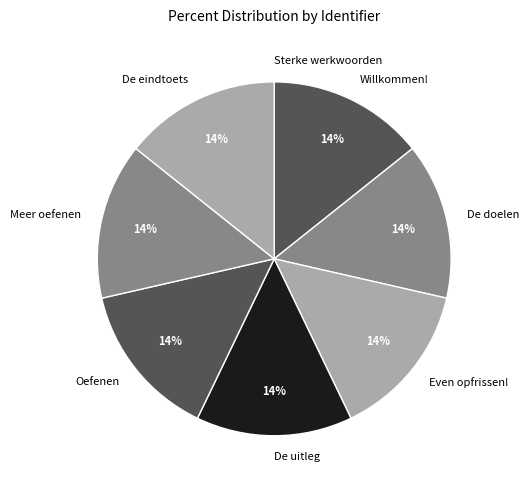

To the nearest percent, what is the average slice percentage?

12%